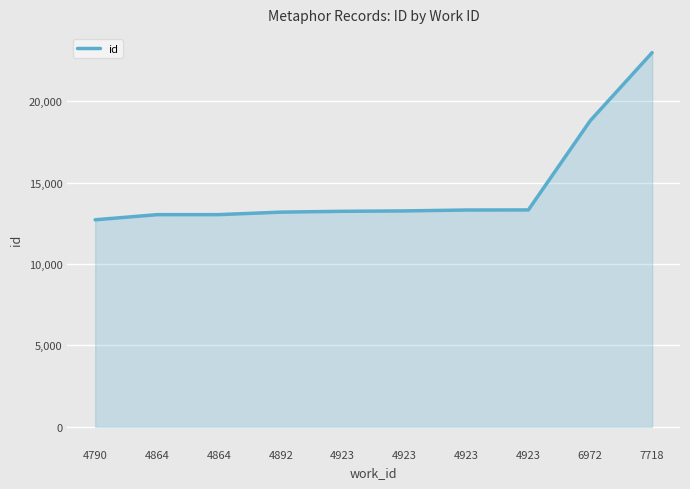

Which category has the highest value across all series?

7718